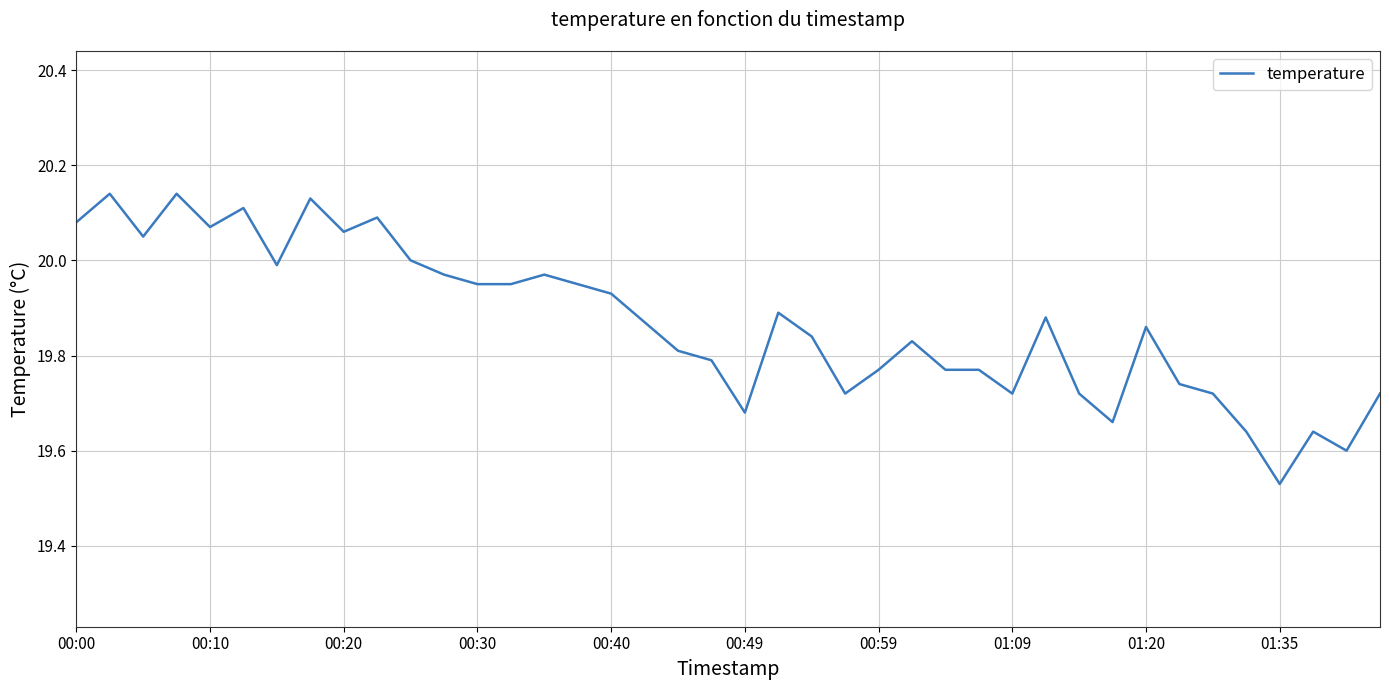

What is the difference between the maximum and minimum values?

0.6